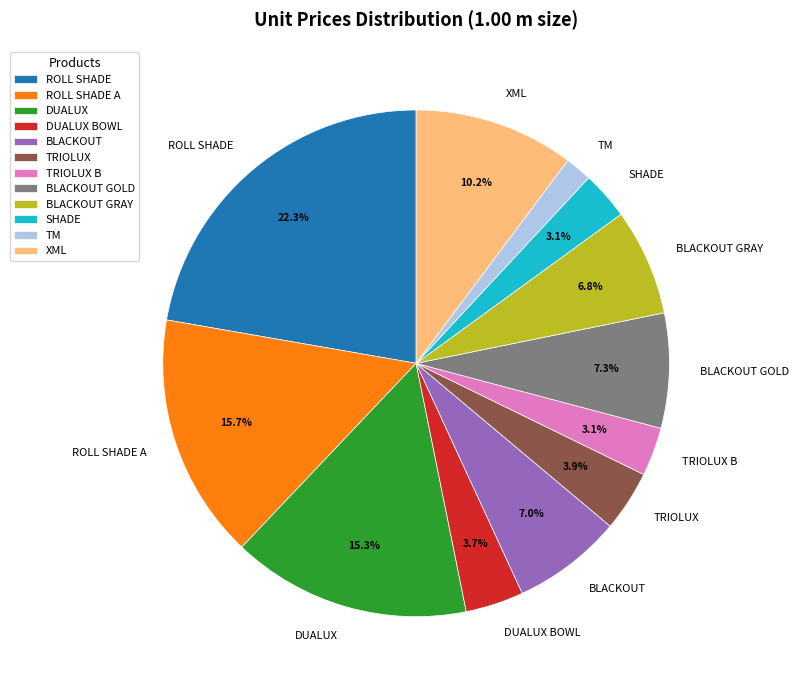

Is the sum of TM and DUALUX greater than half?

No